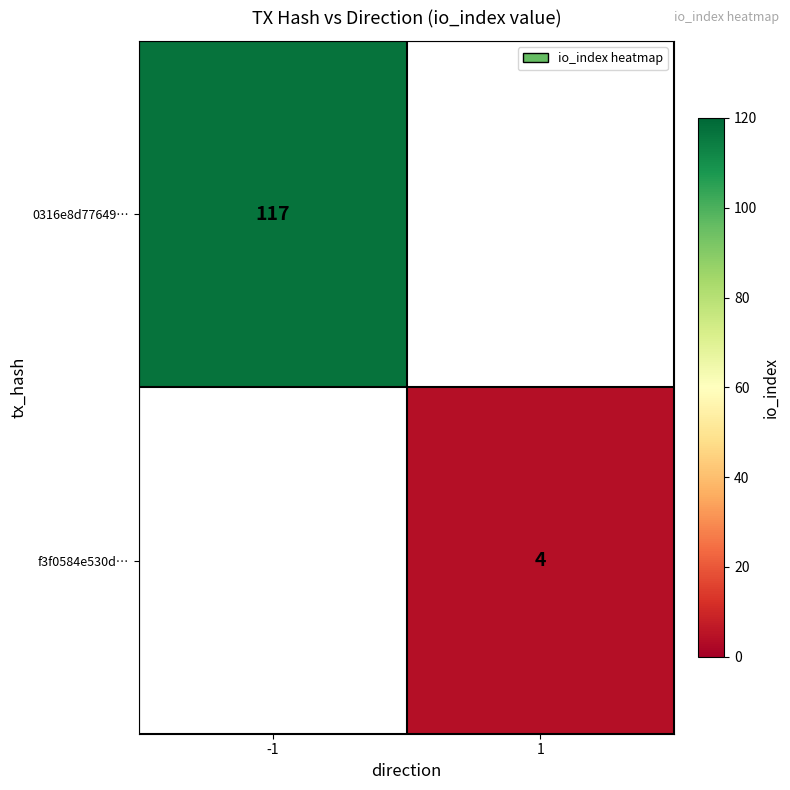

Count the number of data series in this chart.

2